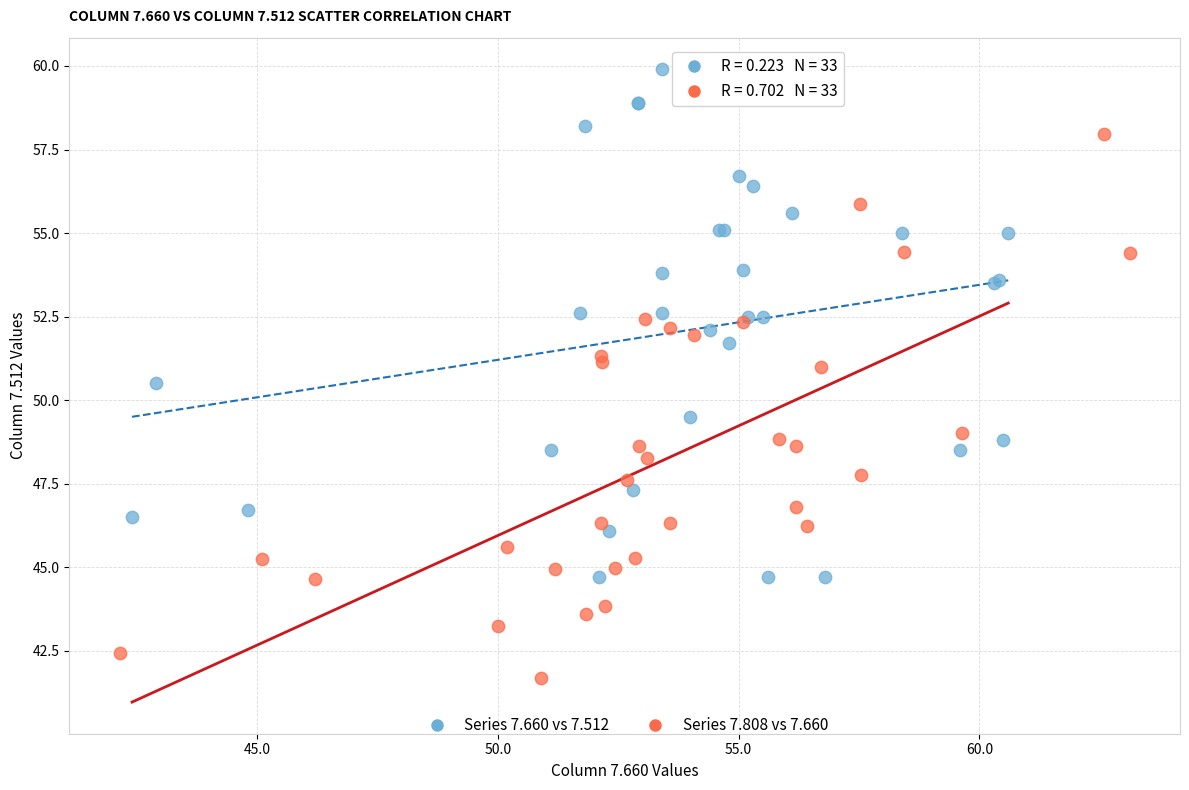

Which series reaches the maximum Y coordinate?

Series 7.660 vs 7.512